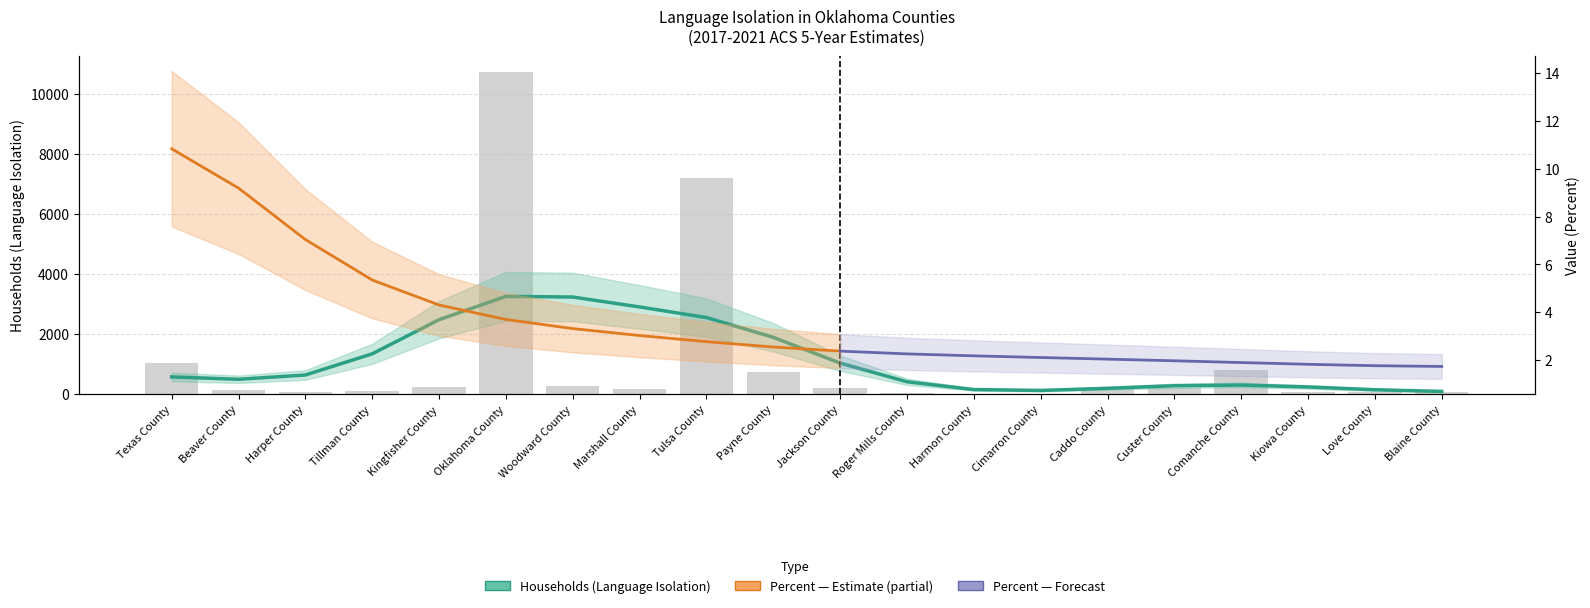

Approximately how many times larger is the value at Comanche County compared to Caddo County?

1.6